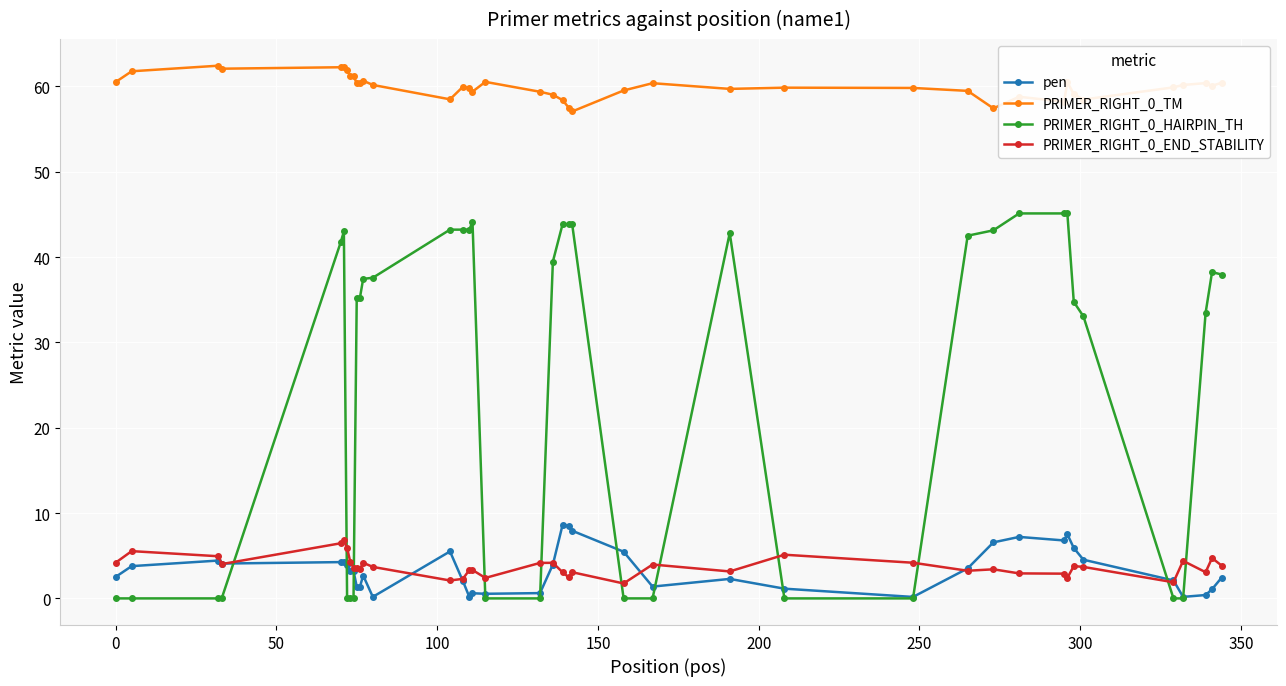

Which series has the largest range (max minus min)?

PRIMER_RIGHT_0_HAIRPIN_TH